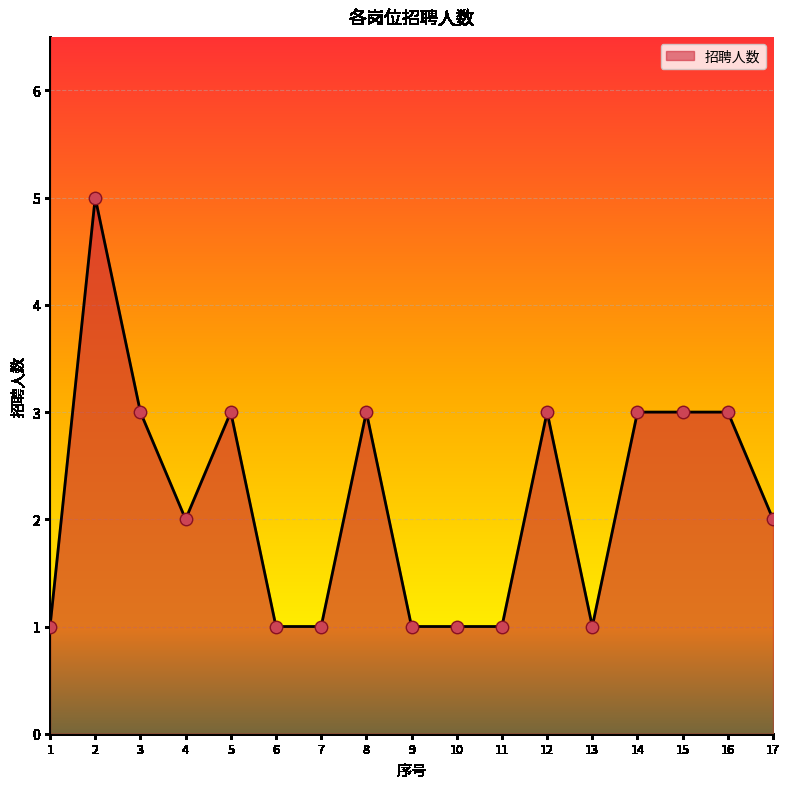

What is the change in value from 6 to 14?

+2